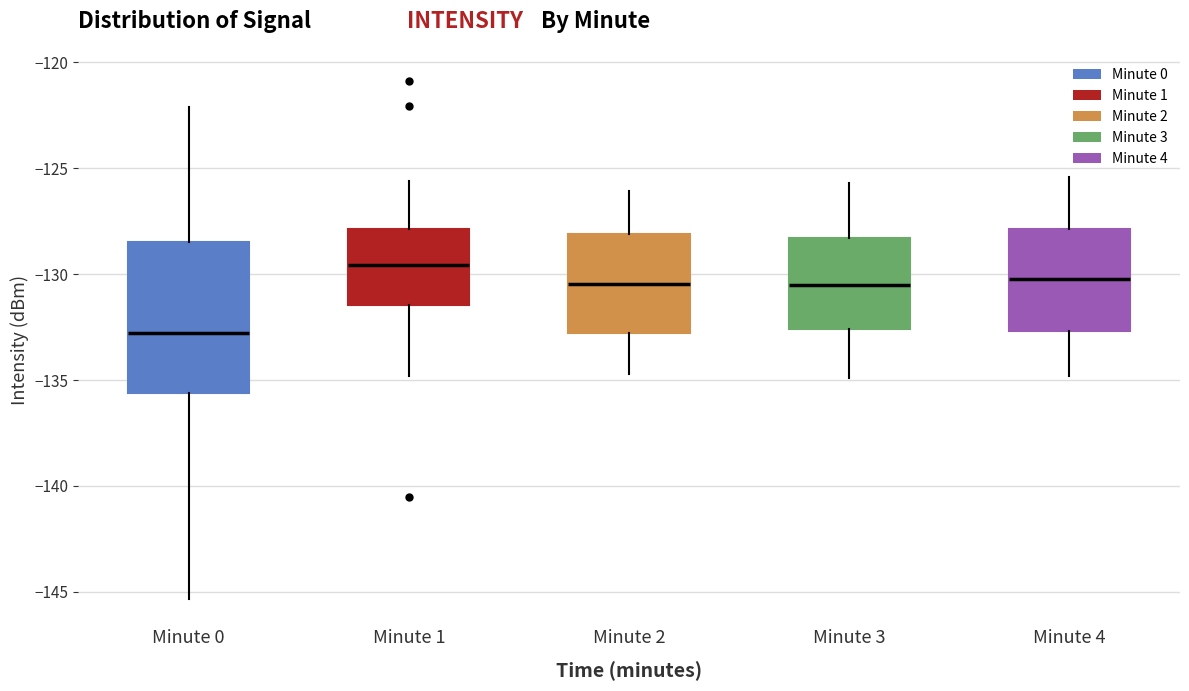

Reading left to right, read every box against the y-axis: the position of its median line, the range the box covers, and the ends of its whiskers. The values are not printed on the chart, so give them approximately, as read against the axis.

Minute 0: median -133.0, box -135.5 to -128.5, whiskers -145.5 to -122.0
Minute 1: median -129.5, box -131.5 to -128.0, whiskers -135.0 to -125.5
Minute 2: median -130.5, box -133.0 to -128.0, whiskers -134.5 to -126.0
Minute 3: median -130.5, box -132.5 to -128.5, whiskers -135.0 to -125.5
Minute 4: median -130.0, box -132.5 to -128.0, whiskers -135.0 to -125.5